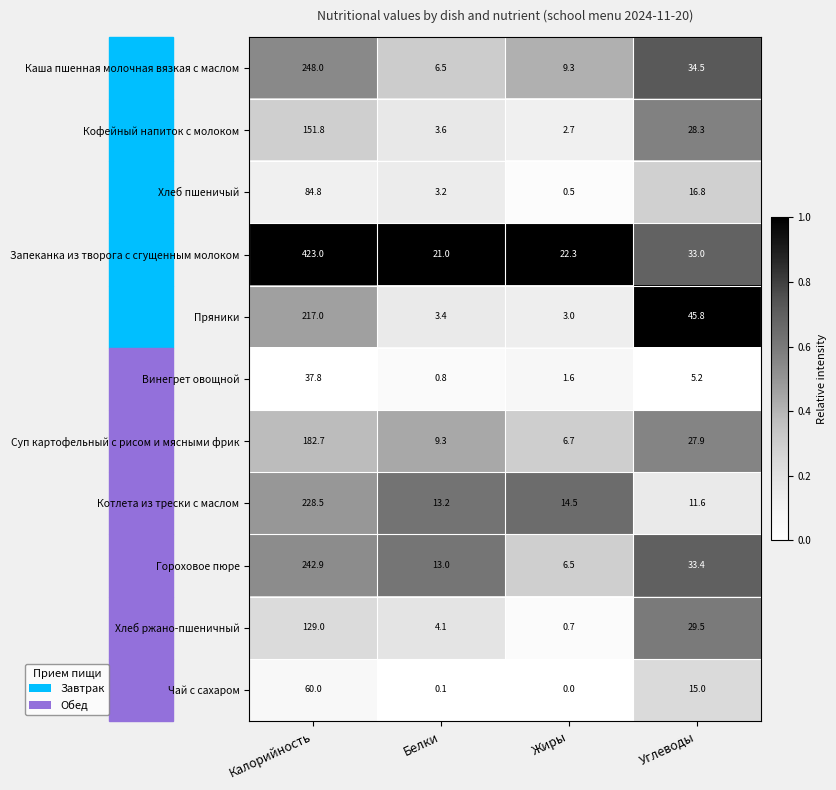

What is the sum of the Запеканка из творога с сгущенным молоком values at Калорийность and Жиры?

445.3